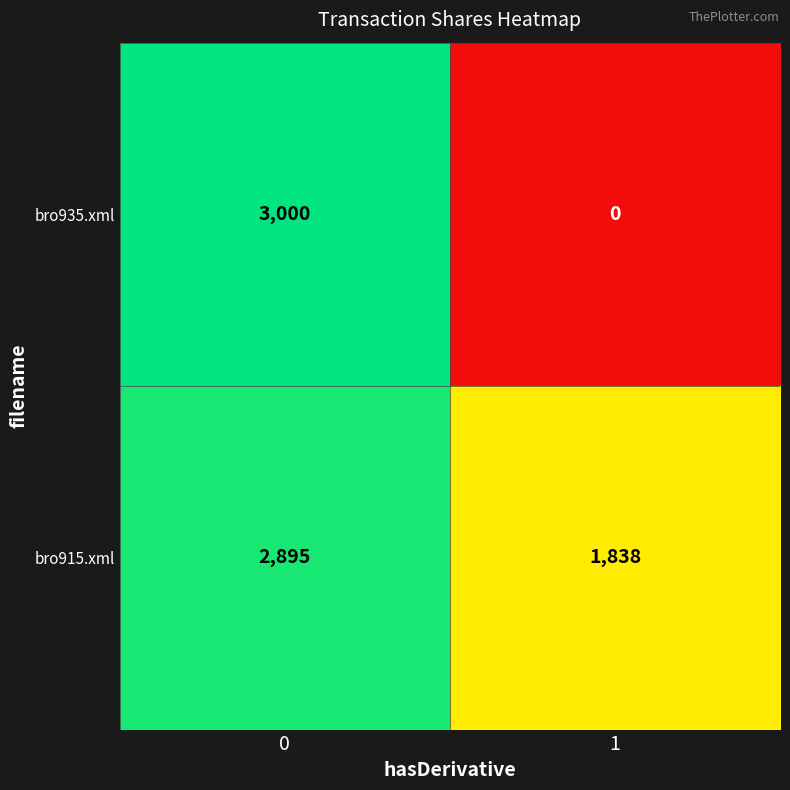

Read the bro915.xml value at 1.

1838